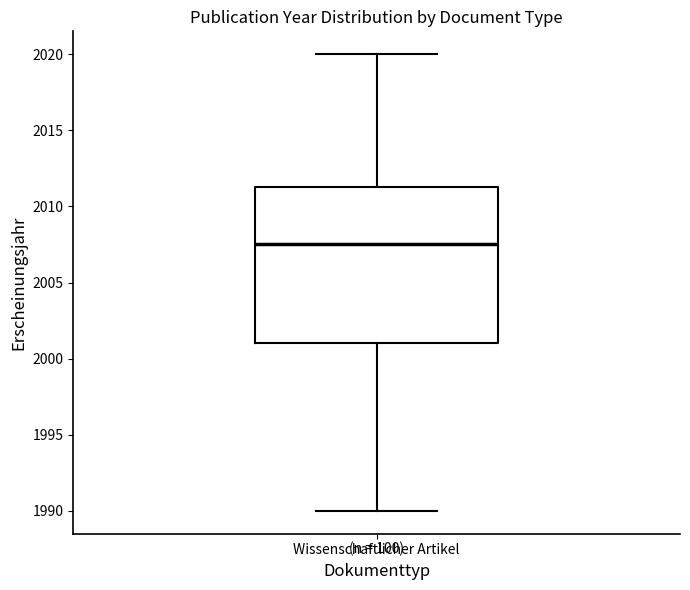

Read this box plot against the y-axis: the position of the median line, the range covered by the box, and the ends of both whiskers. The values are not printed on the chart, so give them approximately, as read against the axis.

median 2007.5, box 2001.0 to 2011.5, whiskers 1990.0 to 2020.0